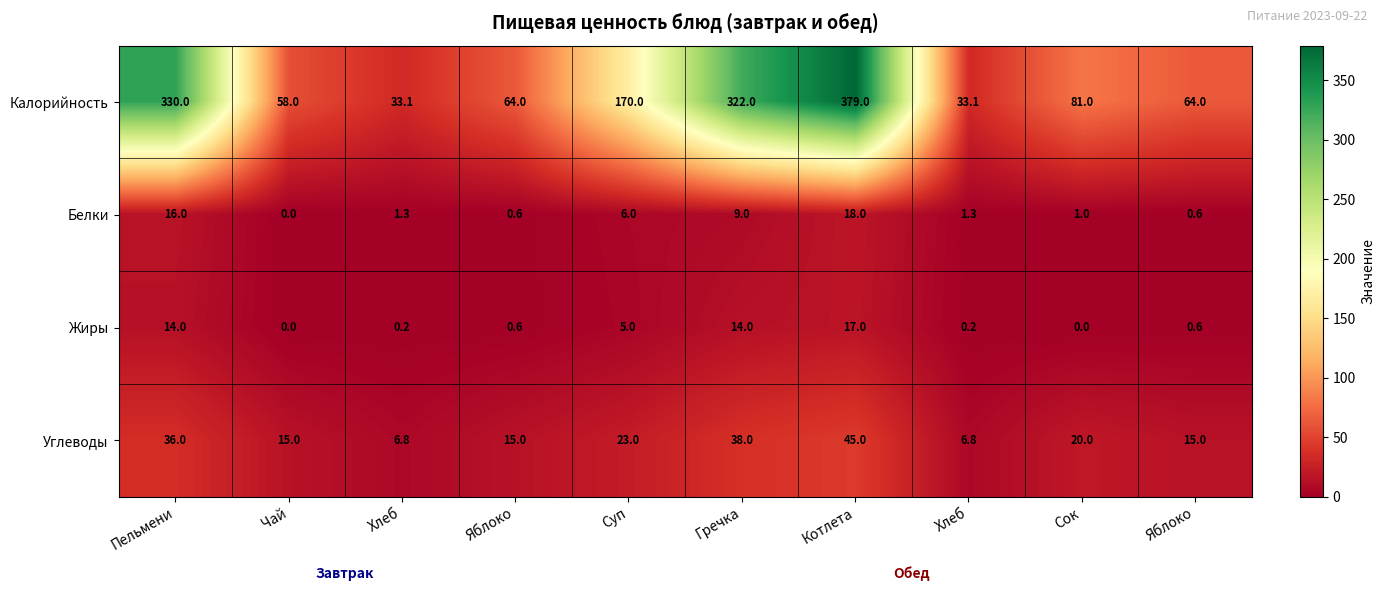

How many categories are shown in the chart?

10